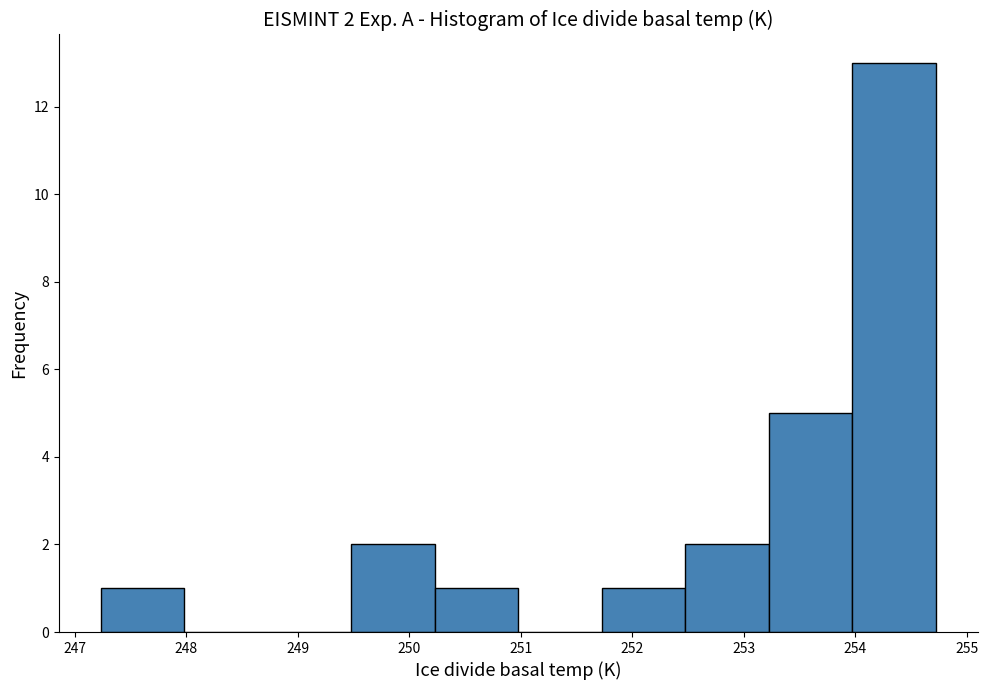

Which range on the x-axis has the tallest bar?

254.0 to 254.7